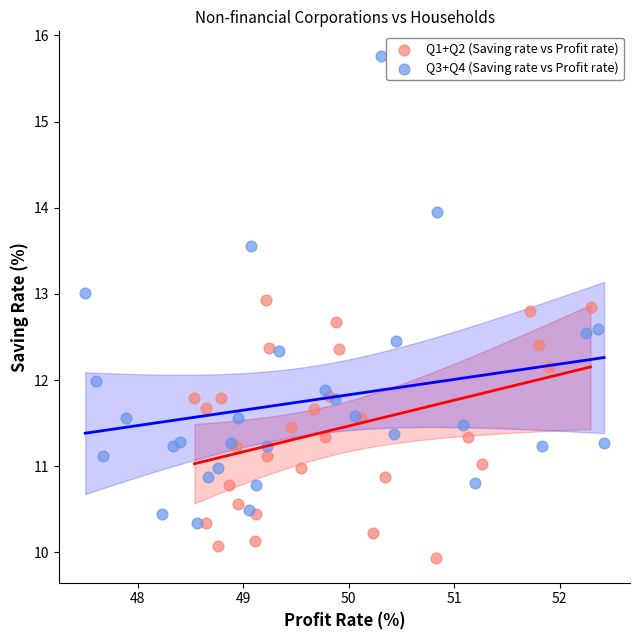

Which series has the largest Y range (max minus min)?

Q3+Q4 (Saving rate vs Profit rate)